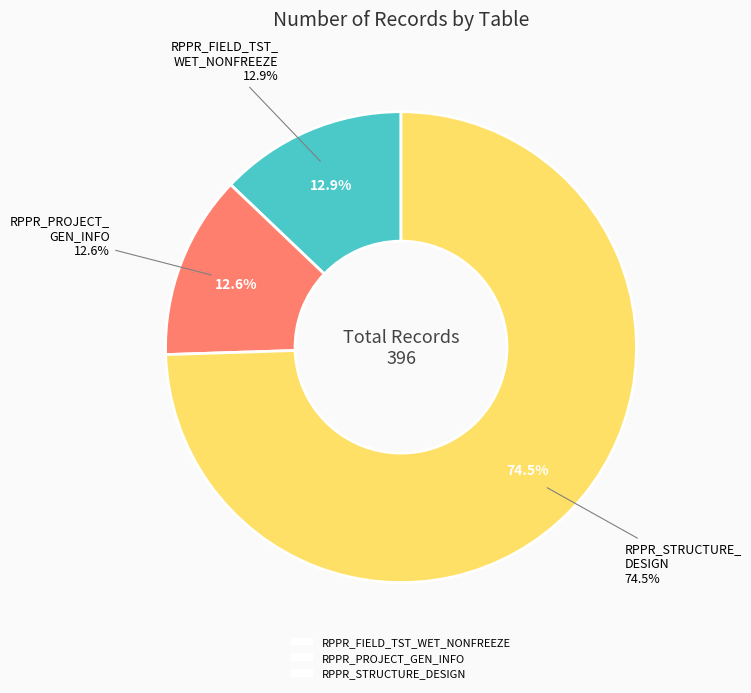

To the nearest percent, what percentage of the pie is RPPR_FIELD_TST_WET_NONFREEZE?

13%